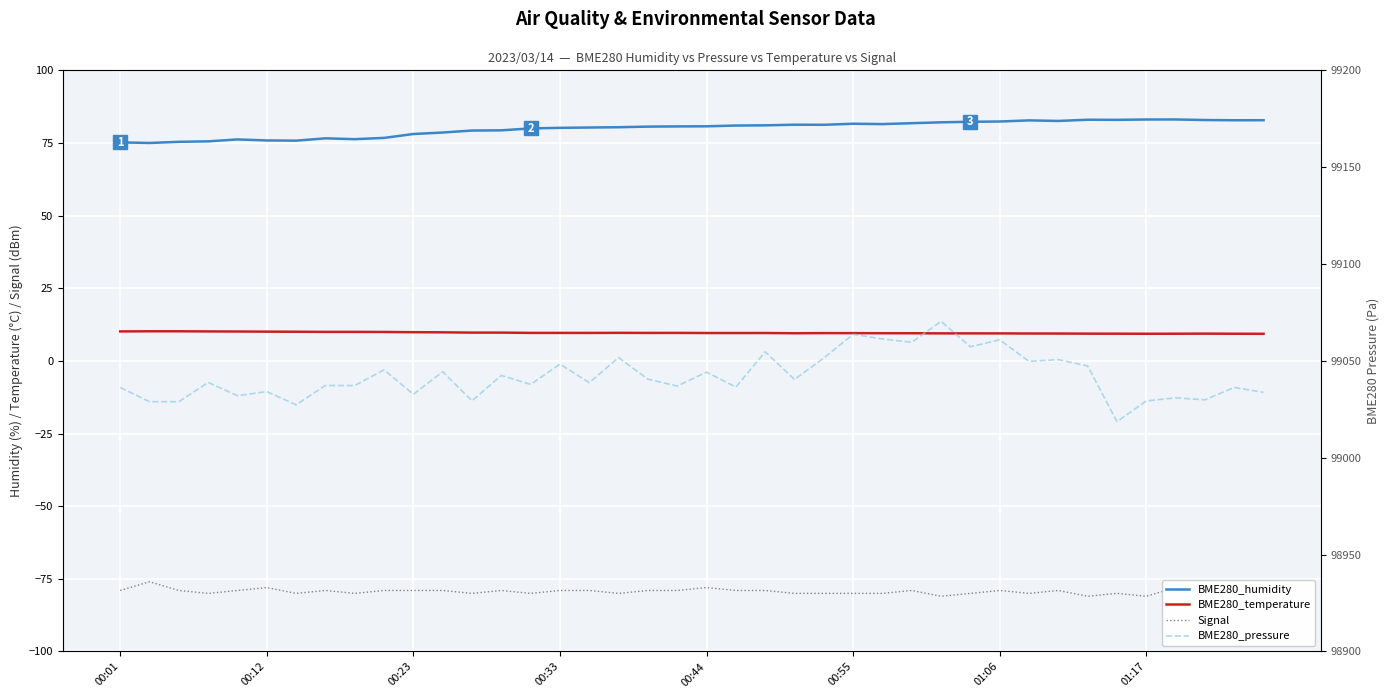

What is the highest value of the BME280_temperature series?

10.2